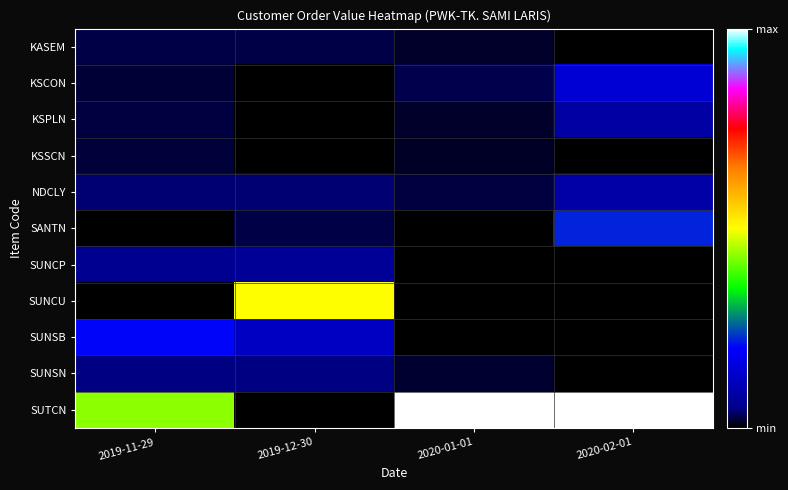

At how many categories does at least one series exceed 3972337?

2